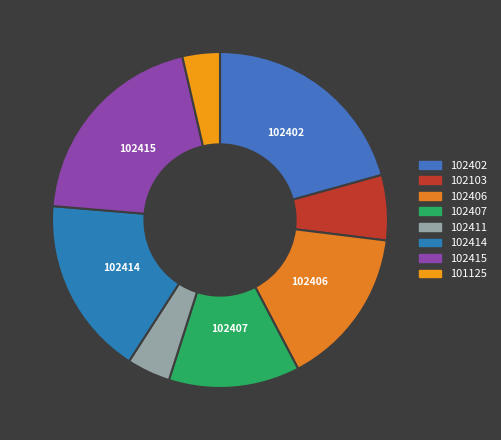

How many slices are in this pie chart?

8